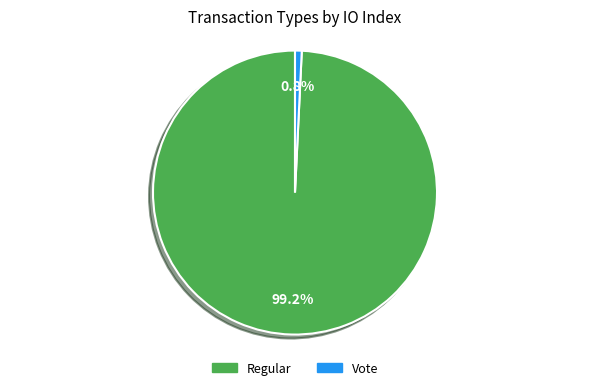

How many slices are in this pie chart?

2